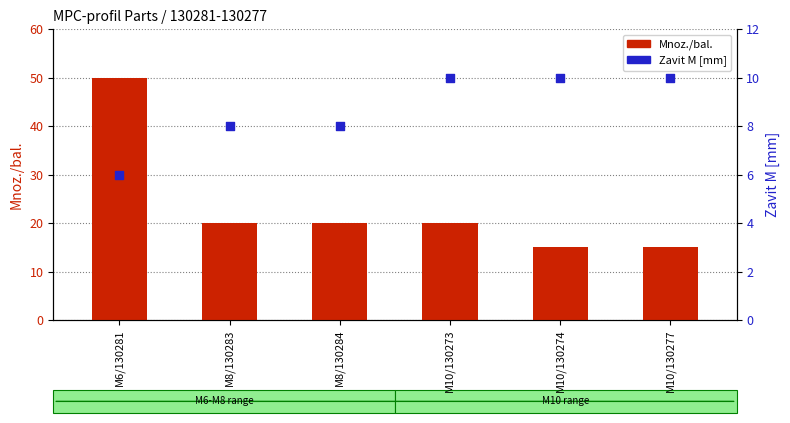

At which category is the sum across all series the highest?

M6/130281